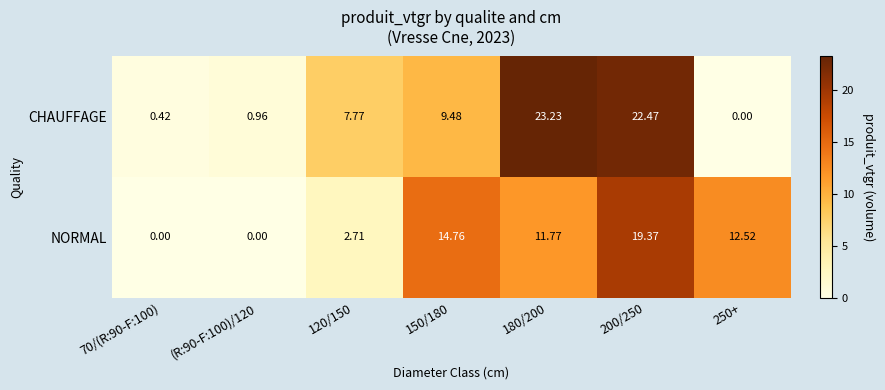

How many values in CHAUFFAGE are above zero?

6